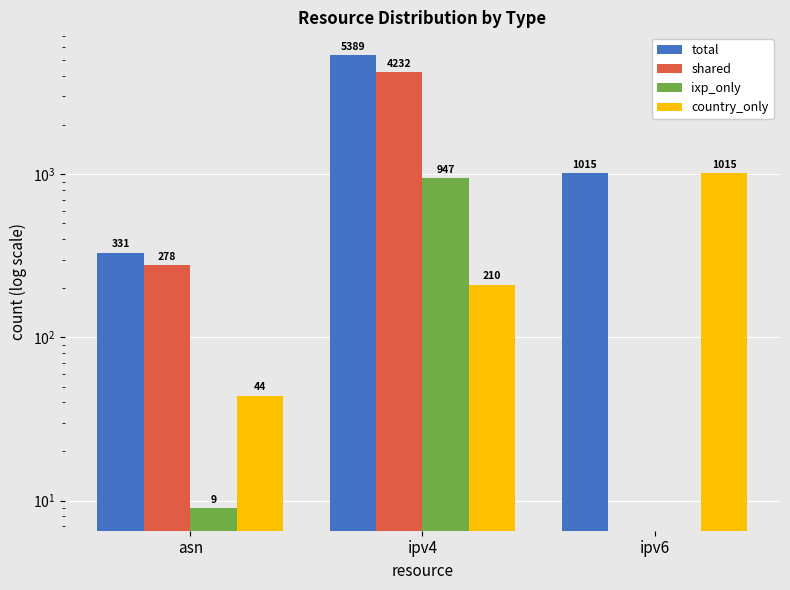

Which series has the largest total across all categories?

total